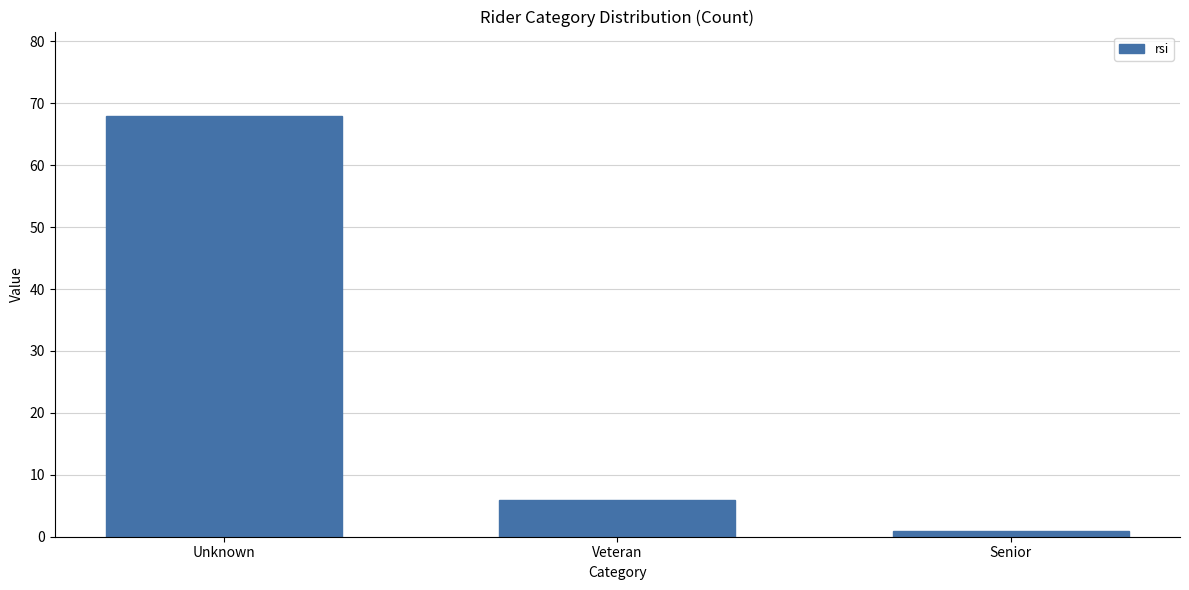

Reading left to right, transcribe all the data shown in this chart.

68	6	1